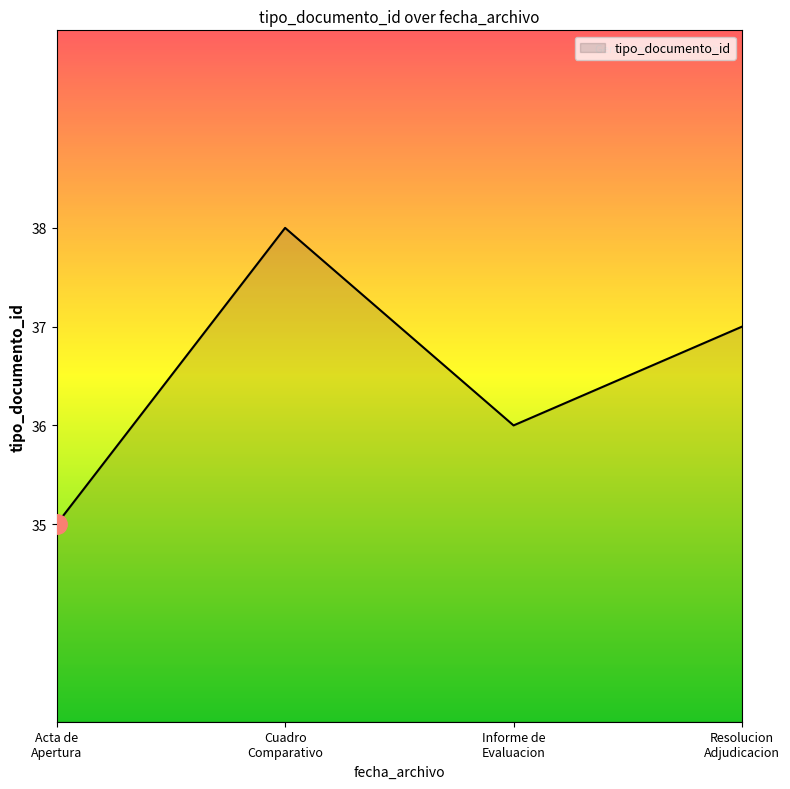

What is the maximum value shown in the chart?

38